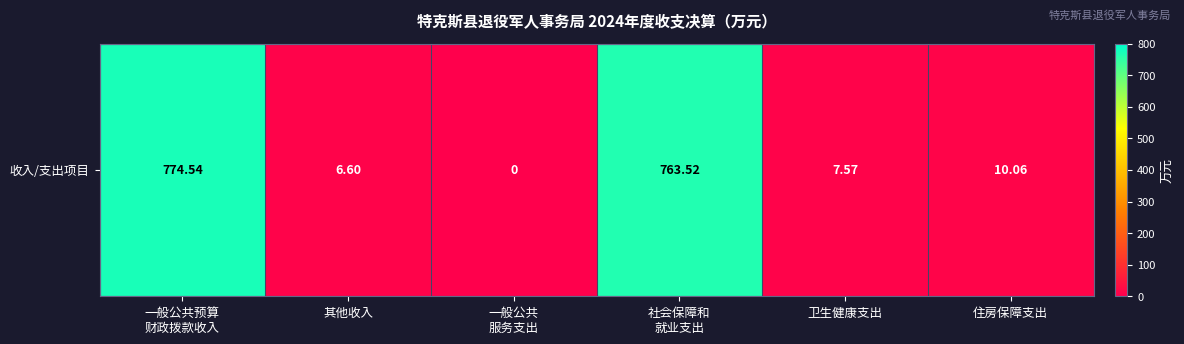

Between 卫生健康支出 and 一般公共
服务支出, which is larger?

卫生健康支出